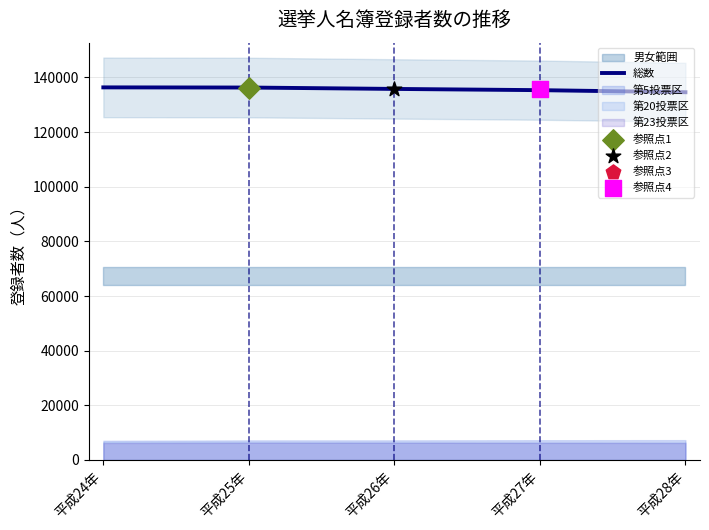

What is the change in value from 平成27年 to 平成28年?

-757